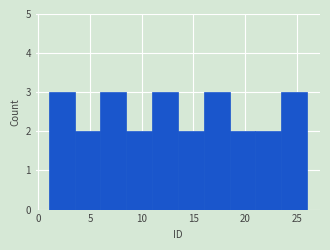

Reading left to right, transcribe this chart: for each bar, give the range it covers on the x-axis and its height. The values are not printed on the chart, so give them approximately, as read against the axis.

1.0 to 3.5: 3
3.5 to 6.0: 2
6.0 to 8.5: 3
8.5 to 11.0: 2
11.0 to 13.5: 3
13.5 to 16.0: 2
16.0 to 18.5: 3
18.5 to 21.0: 2
21.0 to 23.5: 2
23.5 to 26.0: 3